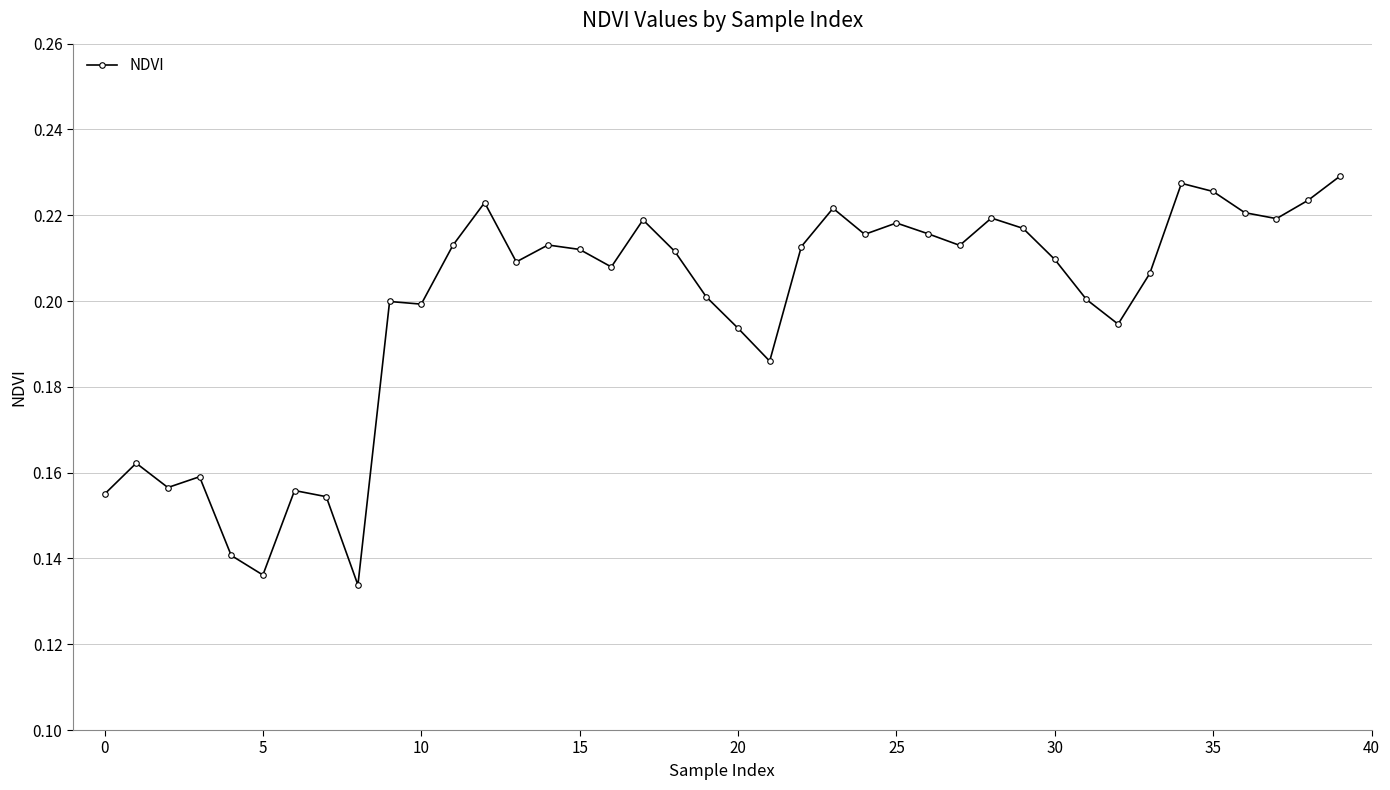

True or false: the data has more than 1 interior local peaks.

True